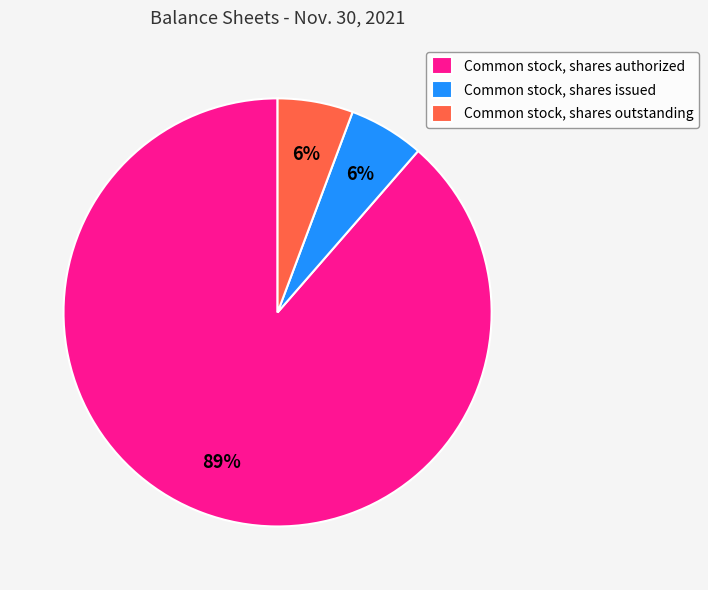

To the nearest percent, what portion does Common stock, shares issued represent?

6%